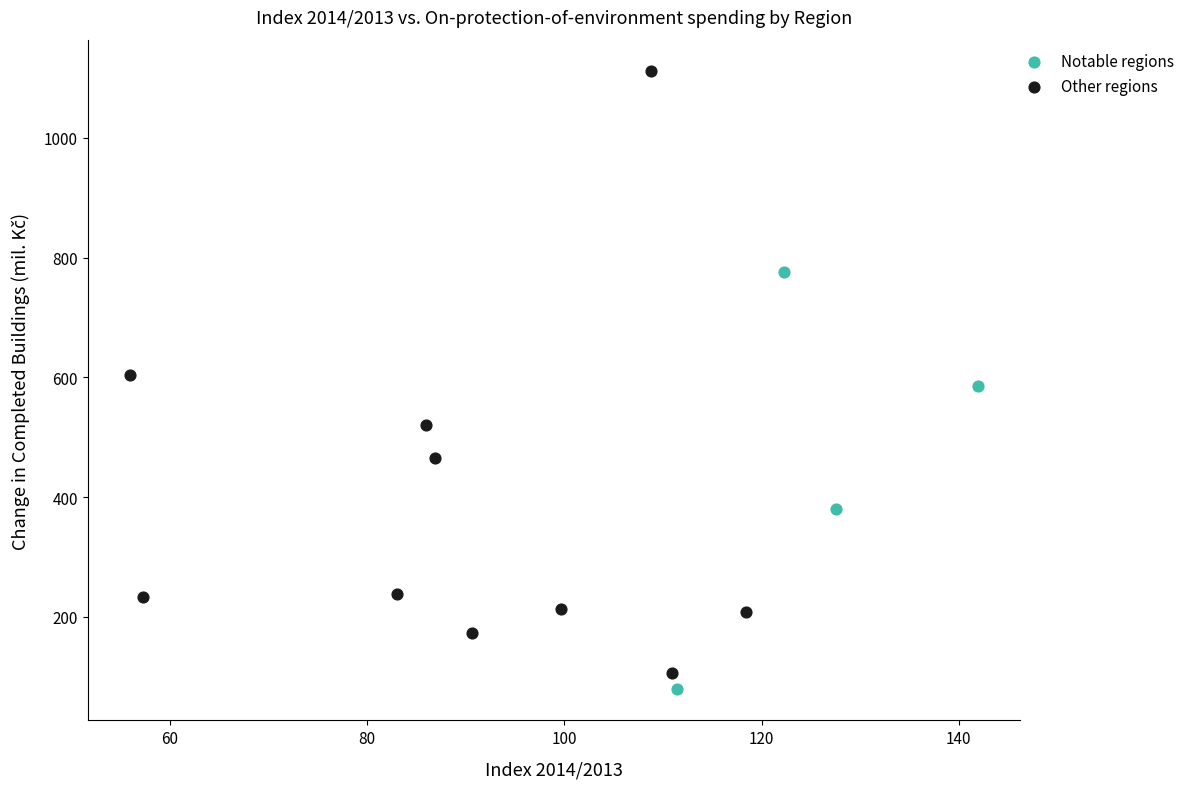

Which series has the widest spread of Y values?

Other regions